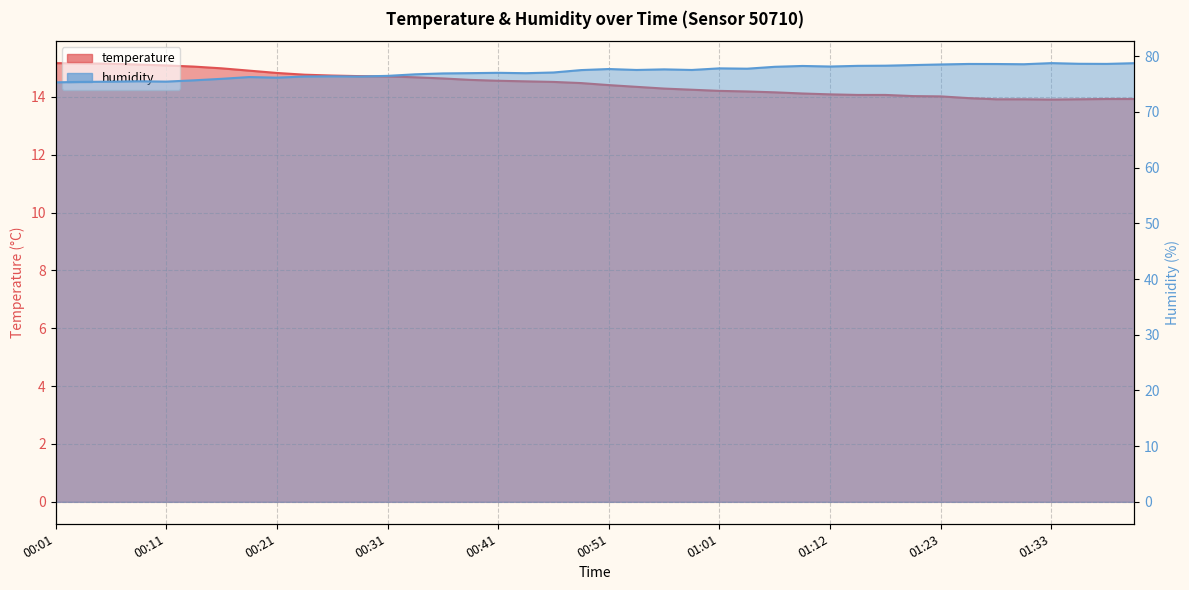

At how many categories does at least one series exceed 48?

40